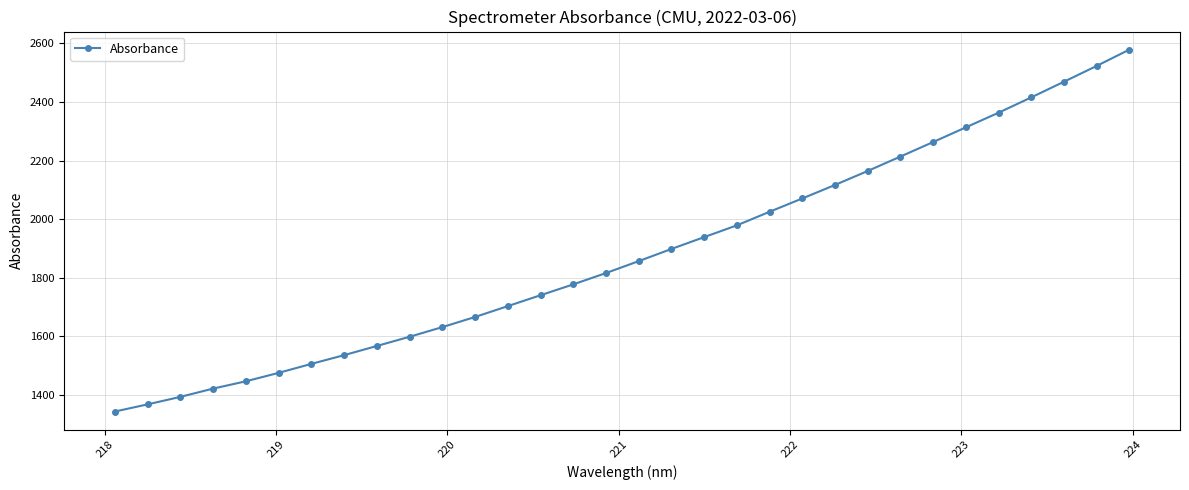

What is the smallest value displayed?

1343.9